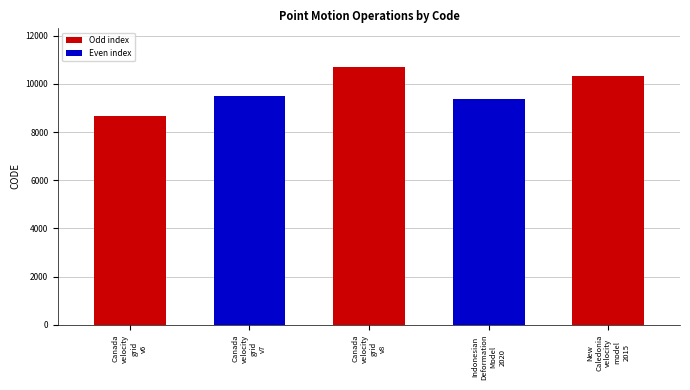

Rank the categories by value from lowest to highest.

Canada
velocity
grid
v6, Indonesian
Deformation
Model
2020, Canada
velocity
grid
v7, New
Caledonia
velocity
model
2015, Canada
velocity
grid
v8